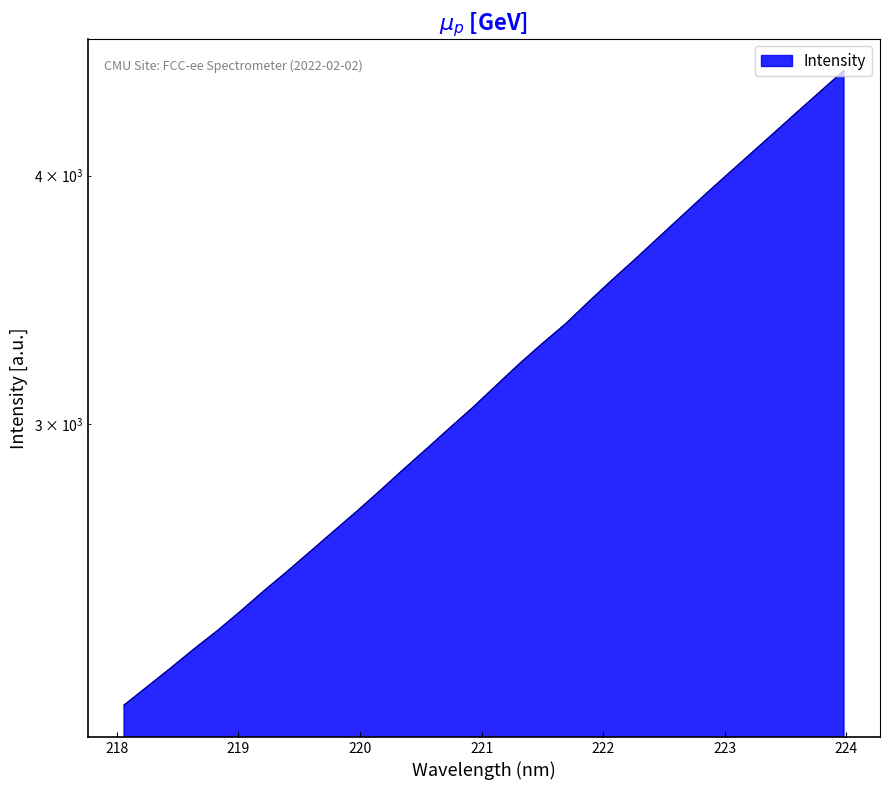

What is the smallest value displayed?

2166.7